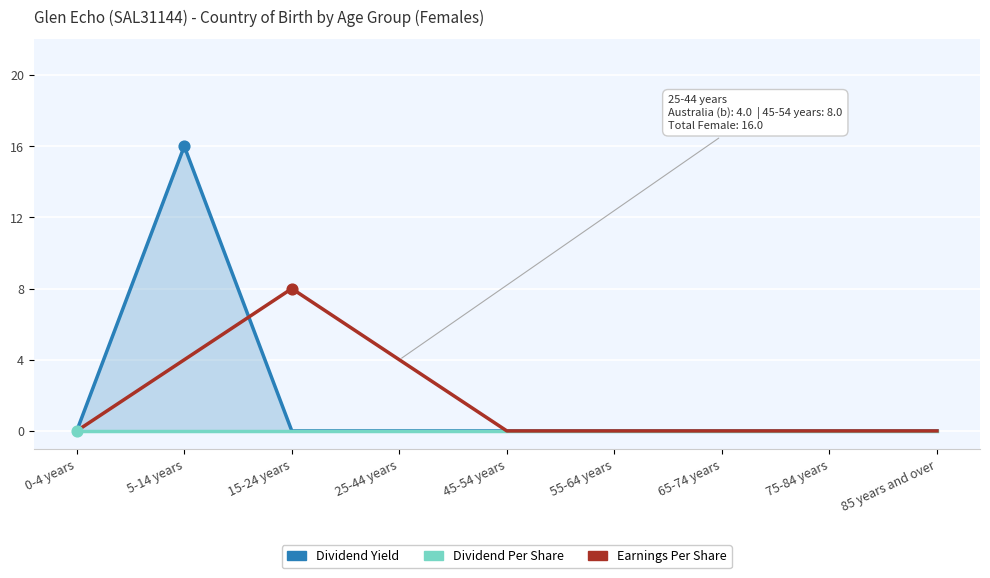

Which series reaches the maximum Y coordinate?

Dividend Yield